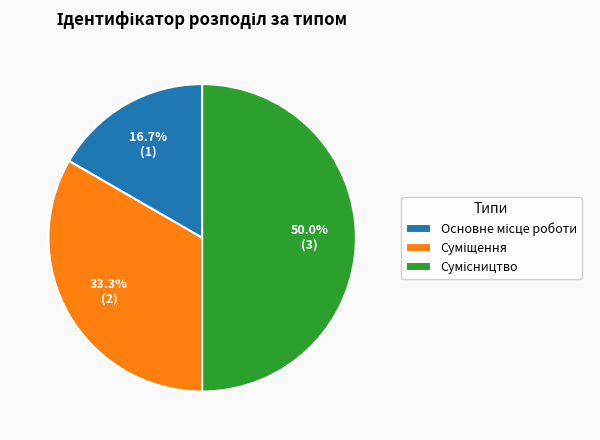

To the nearest percent, what is the combined percentage of Сумісництво and Основне місце роботи?

67%